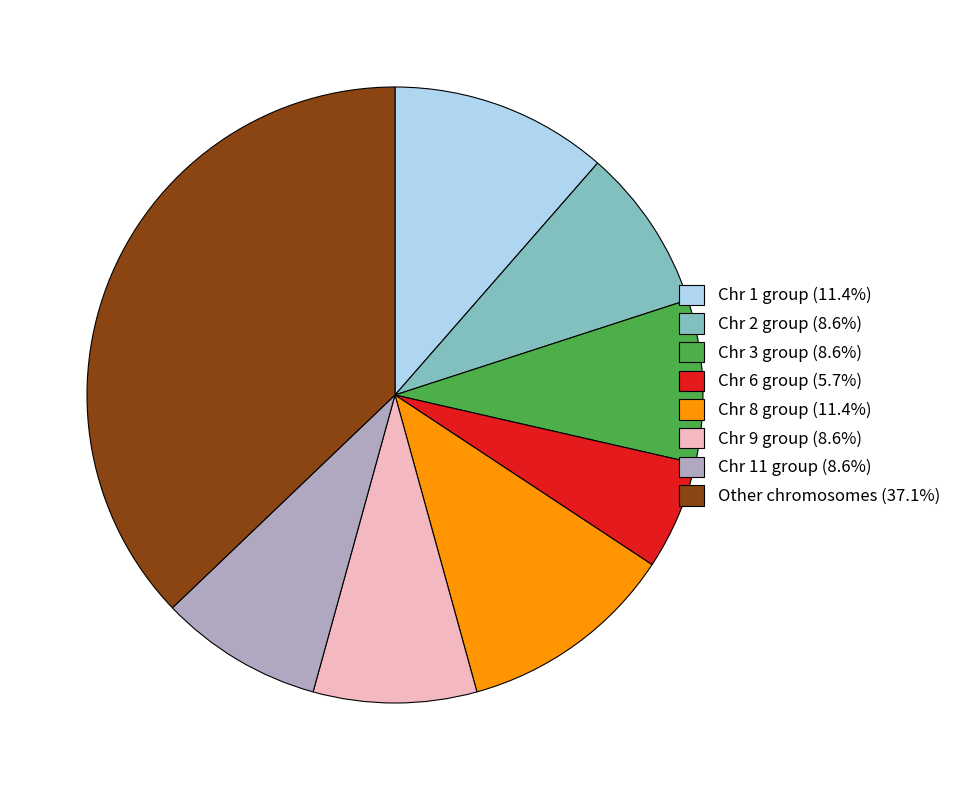

Is there any slice that represents more than half of the pie?

No